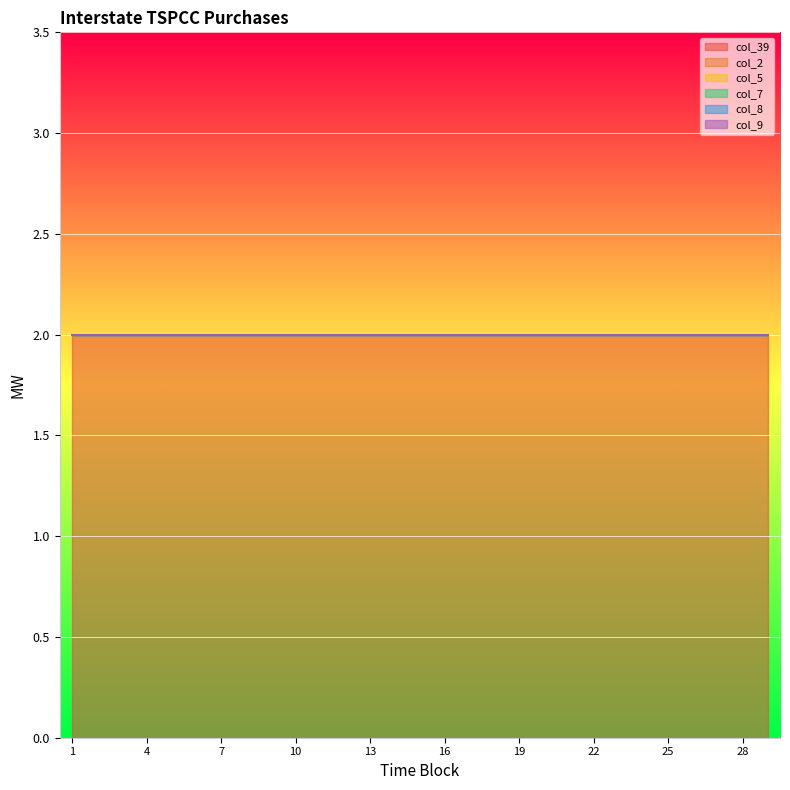

Is the value of col_5 at 17 greater than the value of col_8 at 10?

No